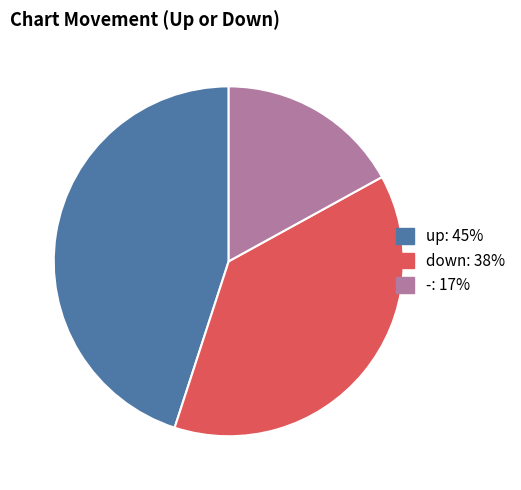

Does any single category account for the majority?

No